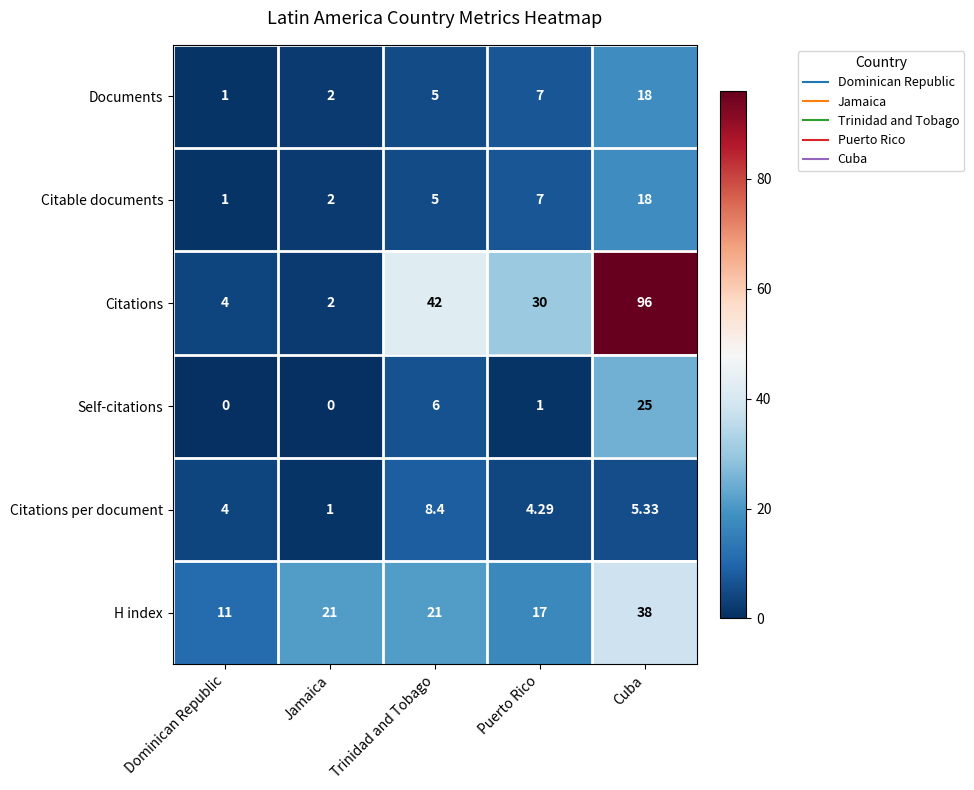

Which series has the largest total across all categories?

Citations